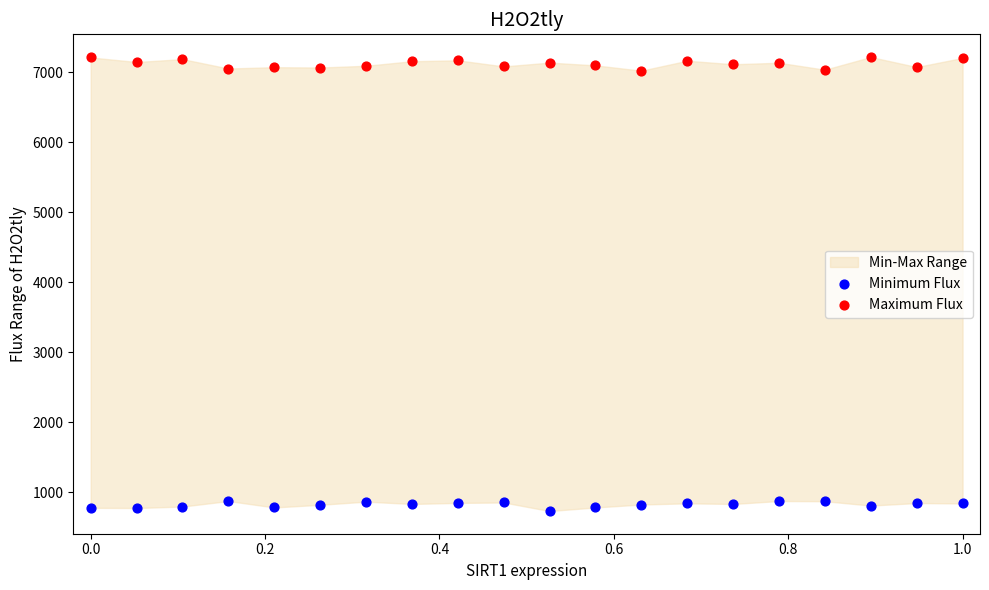

Which series contains the lowest Y value?

Minimum Flux